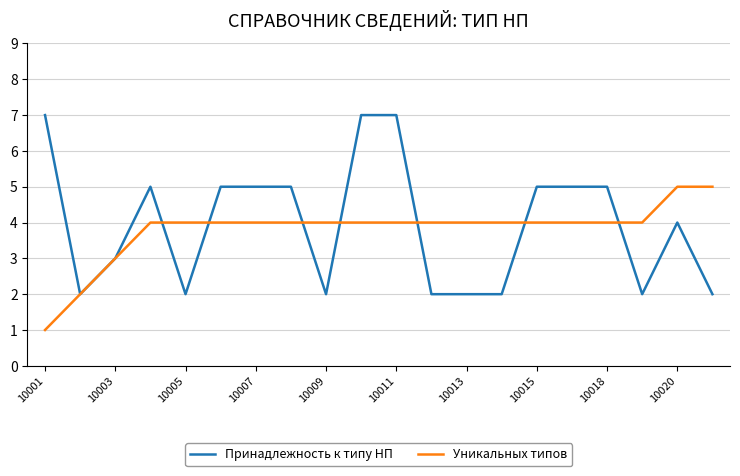

What is the greatest value displayed?

7